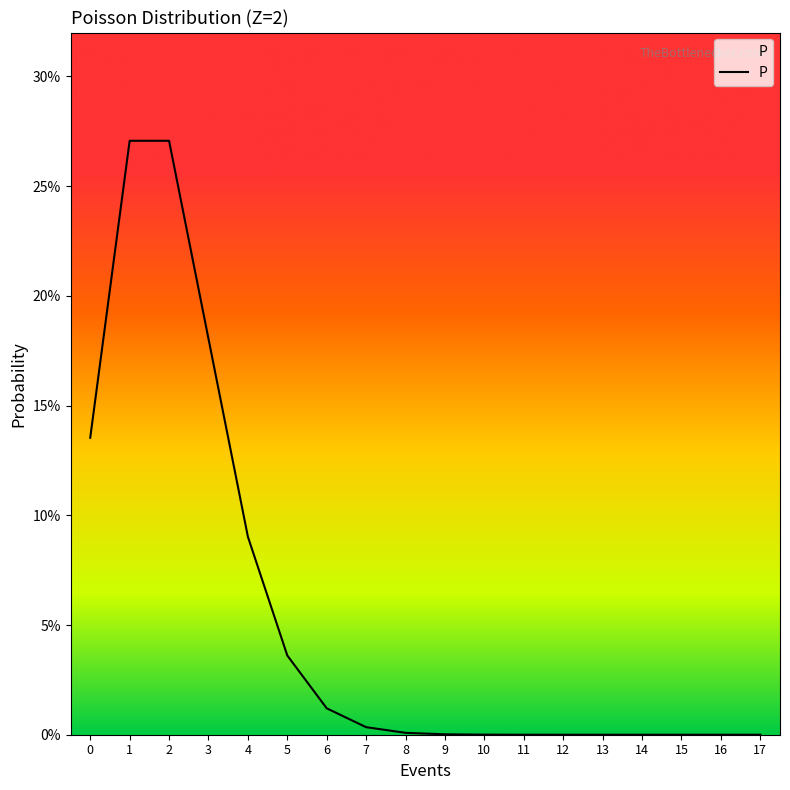

What is the difference between the maximum and minimum values?

0.3